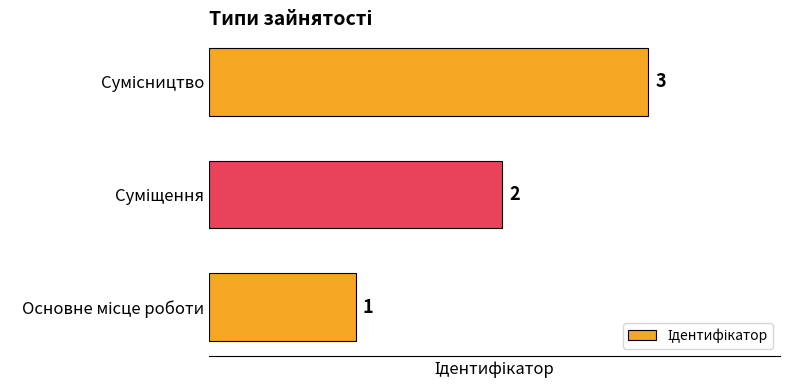

How many values are between 1 and 3?

3